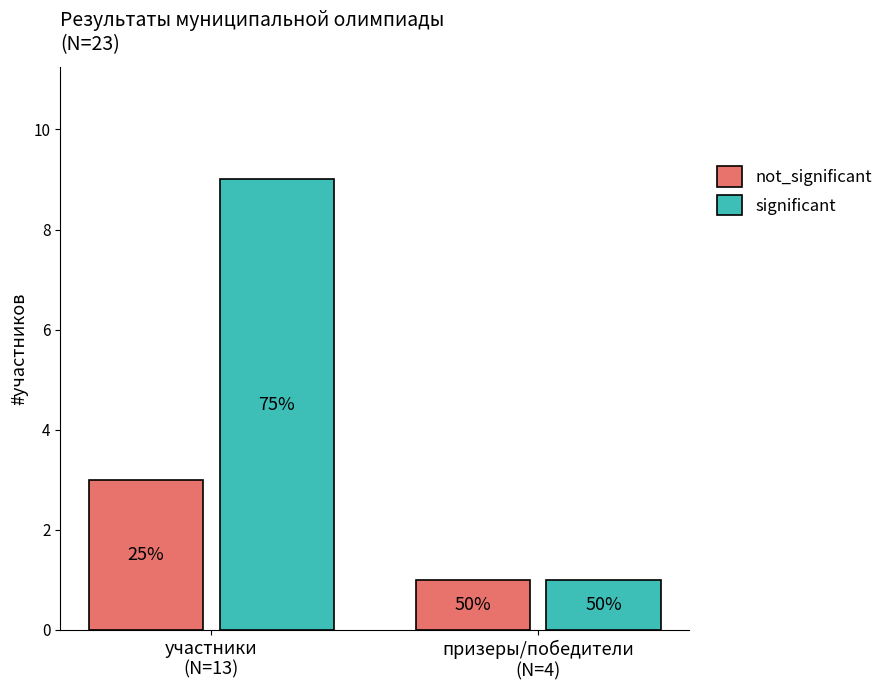

Reading left to right, transcribe all the data shown in this chart.

not_significant: 3	1
significant: 9	1